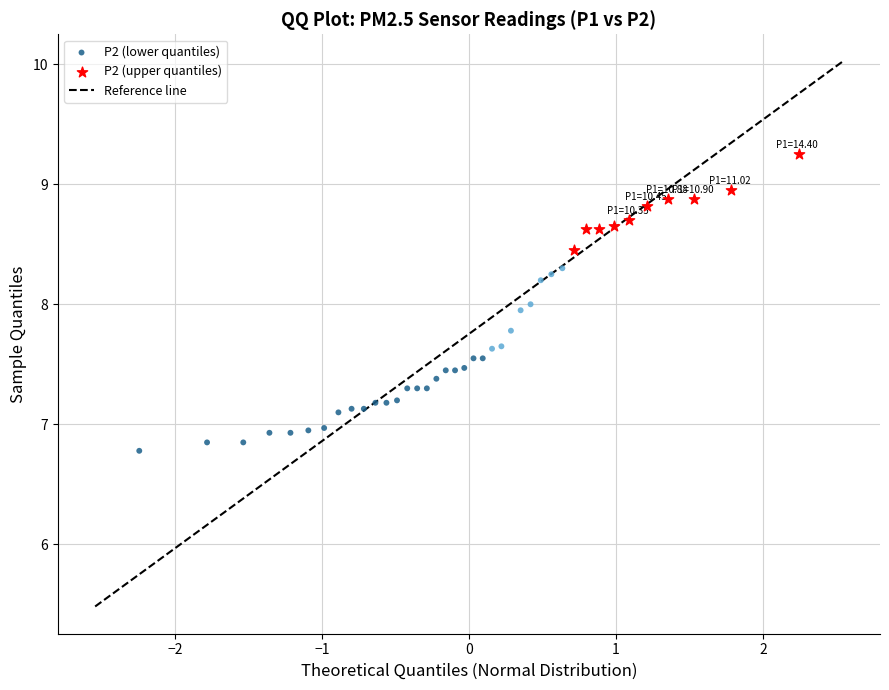

Which series contains the highest Y value?

P2 (upper quantiles)